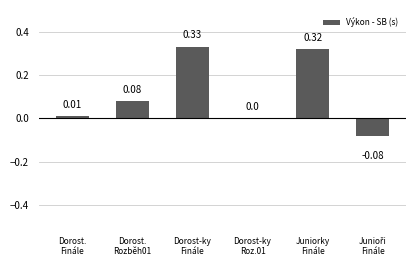

What is the sum of all values?

0.7